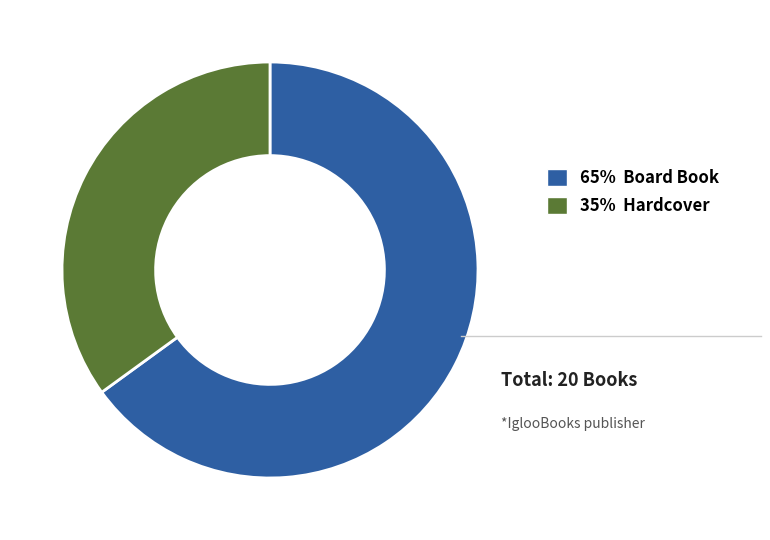

Does any single category account for the majority?

Yes